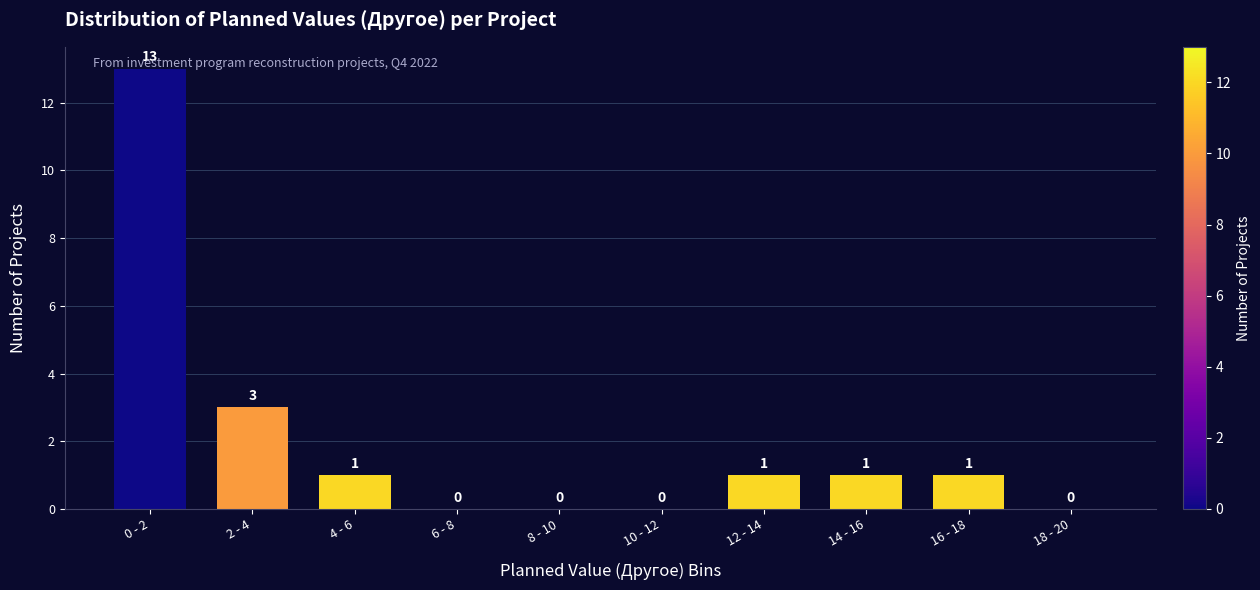

Reading left to right, list all the values displayed in this chart.

0 - 2=13	2 - 4=3	4 - 6=1	6 - 8=0	8 - 10=0	10 - 12=0	12 - 14=1	14 - 16=1	16 - 18=1	18 - 20=0